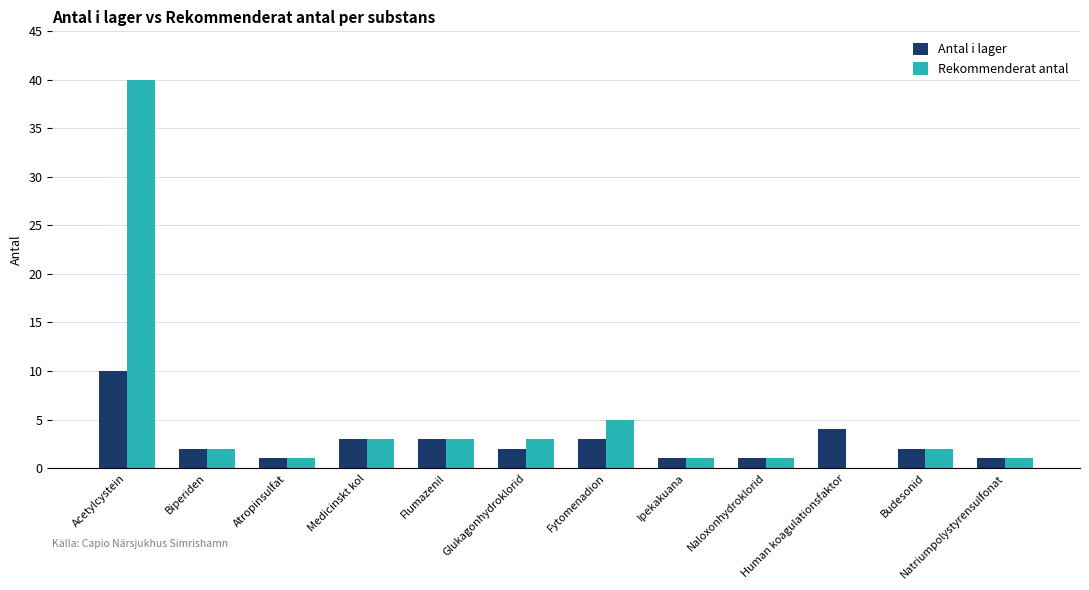

Is the value of Rekommenderat antal at Glukagonhydroklorid greater than the value of Antal i lager at Biperiden?

Yes